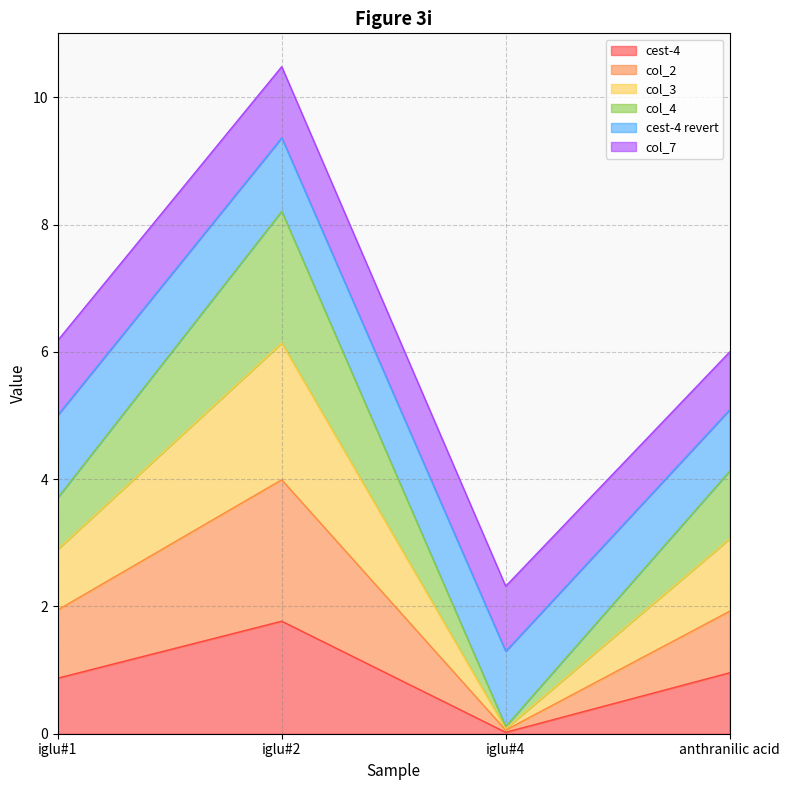

True or false: cest-4 has a value of 1.8 at iglu#2.

True